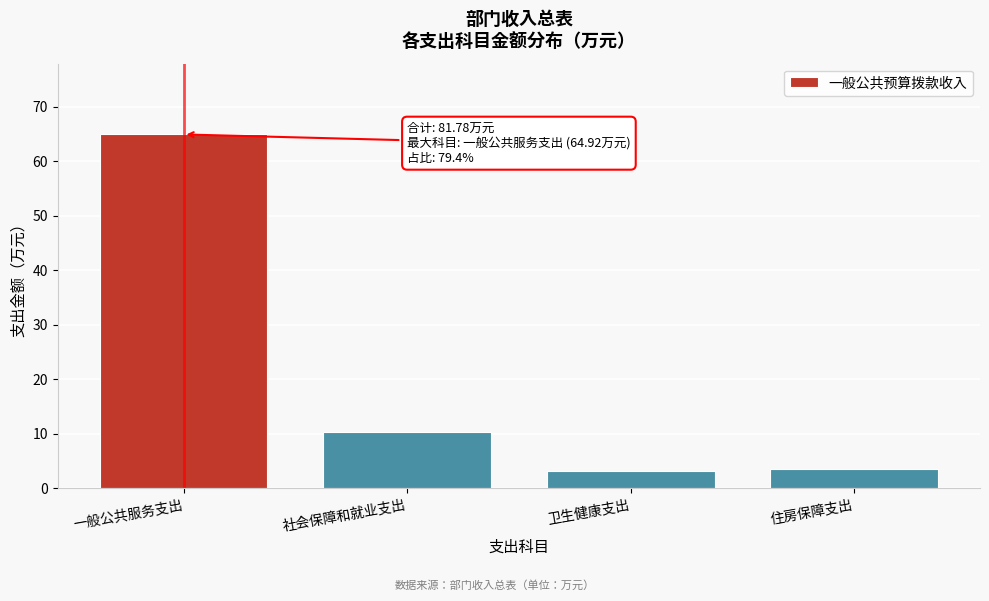

Reading left to right, list all the values displayed in this chart.

一般公共服务支出=64.9	社会保障和就业支出=10.3	卫生健康支出=3.1	住房保障支出=3.5